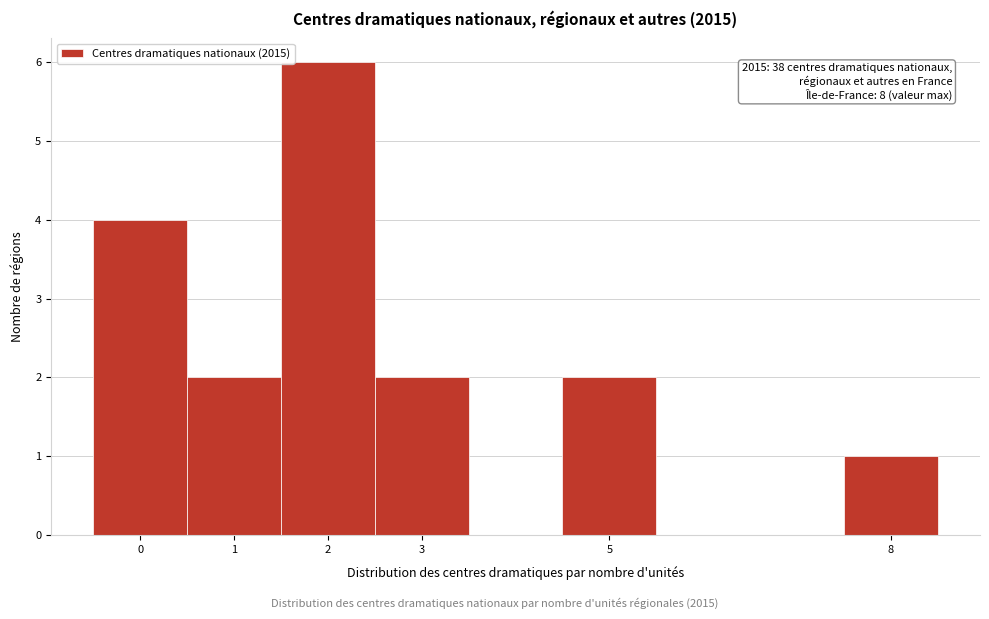

Which range on the x-axis has the tallest bar?

1.5 to 2.5